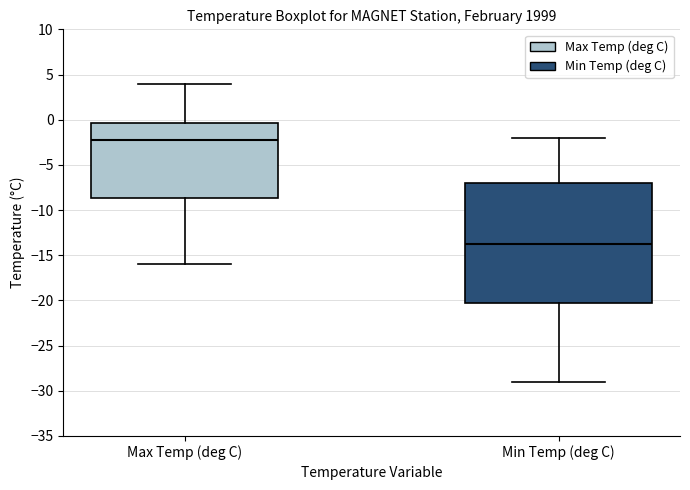

Which box is the tallest, from its lower edge to its upper edge?

Min Temp (deg C)